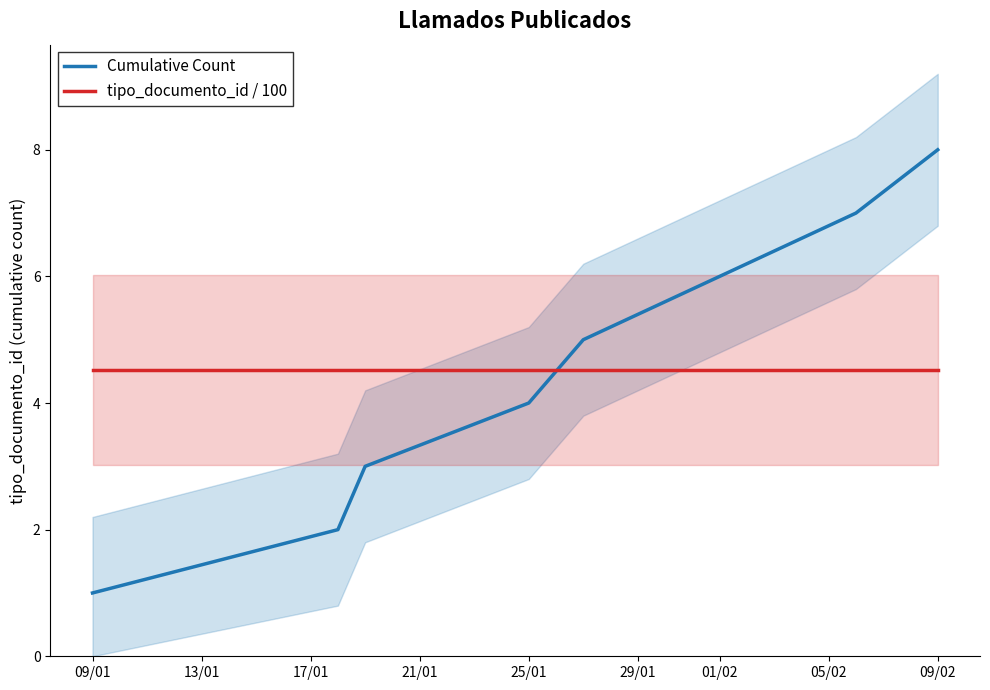

What is the lowest value of the Cumulative Count series?

1.0